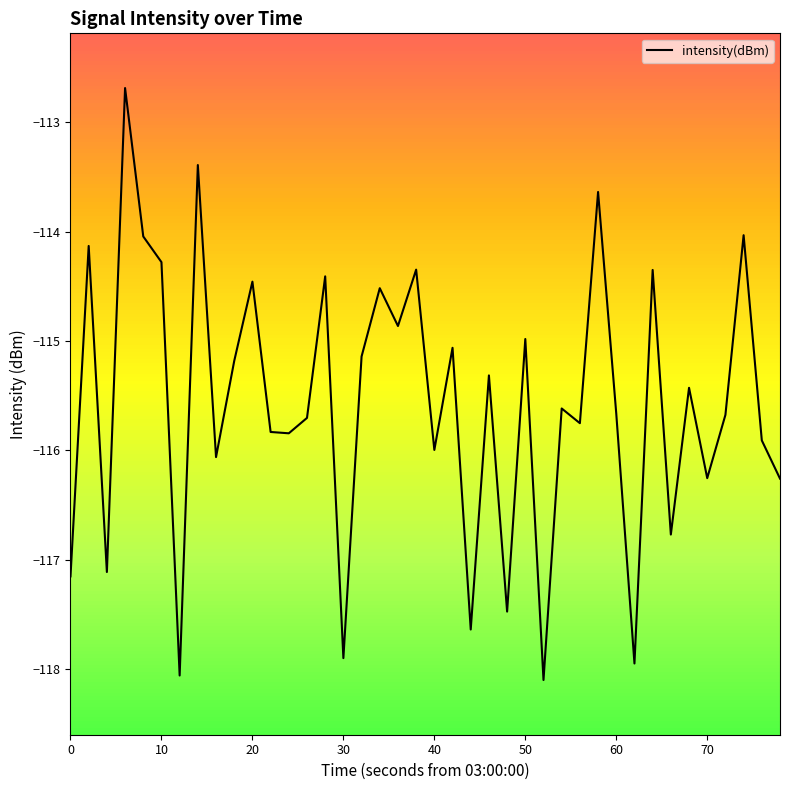

What is the greatest value displayed?

-112.7